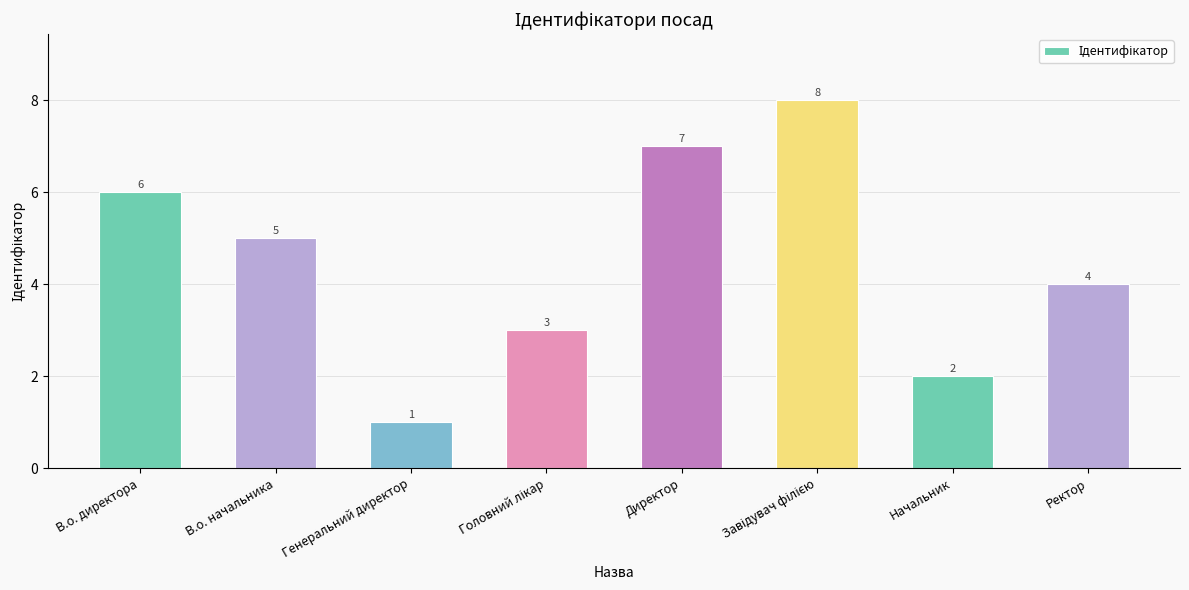

What is the difference between the second highest and minimum values?

6